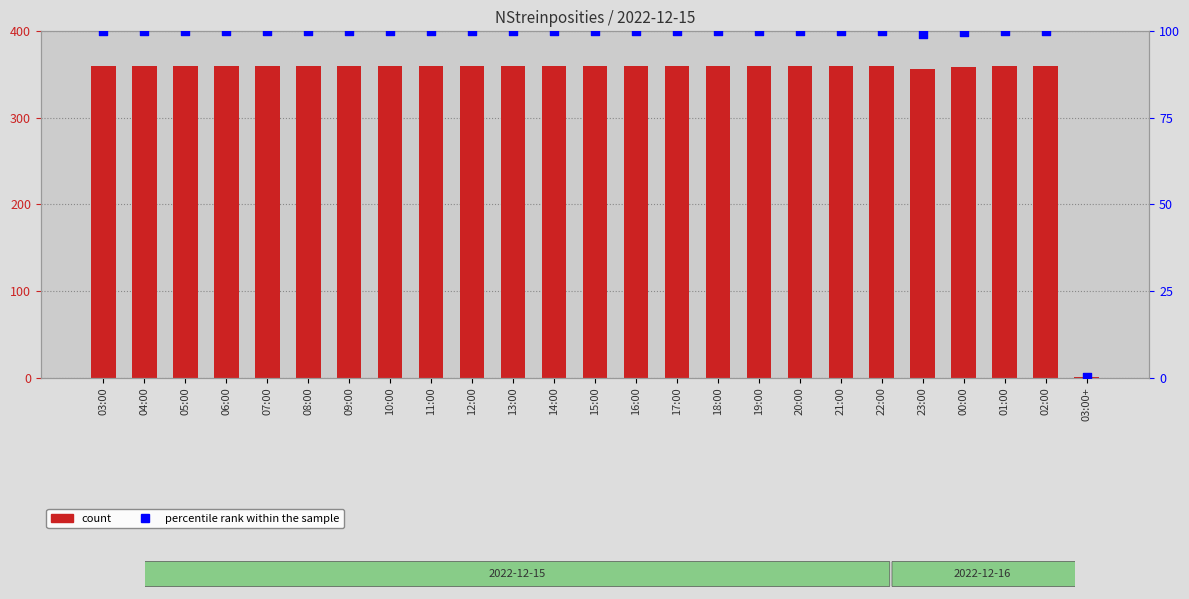

Which series has the largest Y range (max minus min)?

col_3